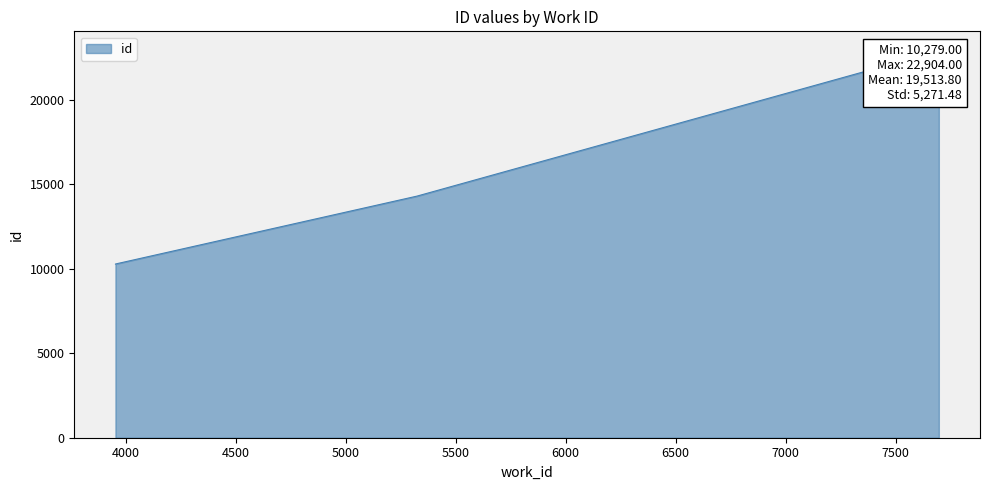

List the labels in order of value, smallest first.

3953, 3953, 5324, 7697, 7697, 7697, 7697, 7697, 7697, 7697